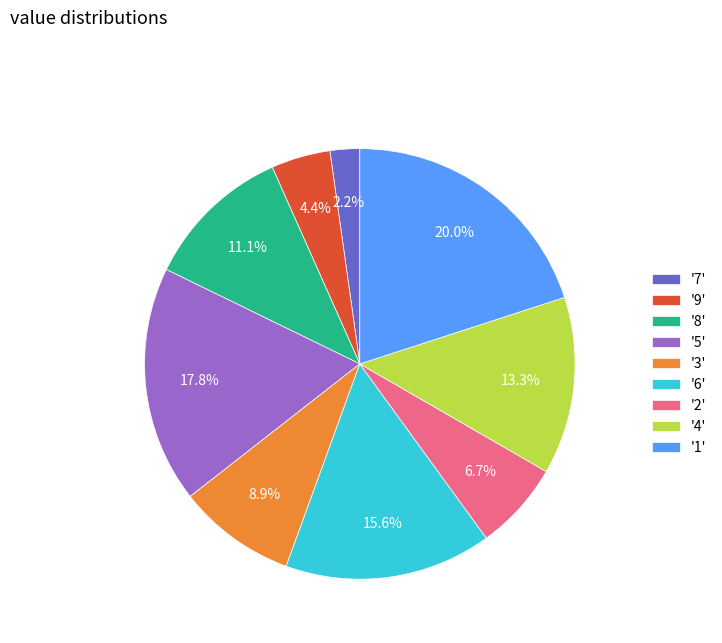

Which category has the biggest portion of the pie?

'1'